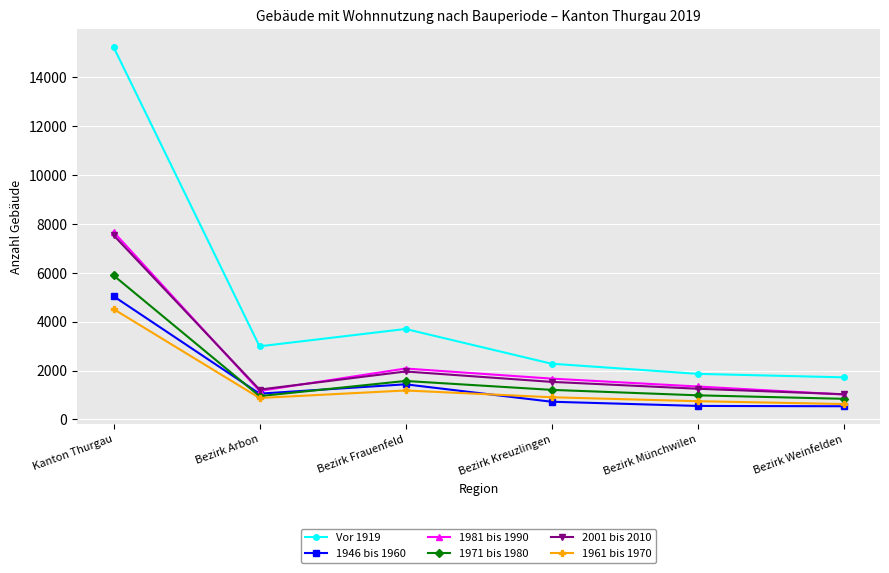

What is the sum of all 1971 bis 1980 values?

11471